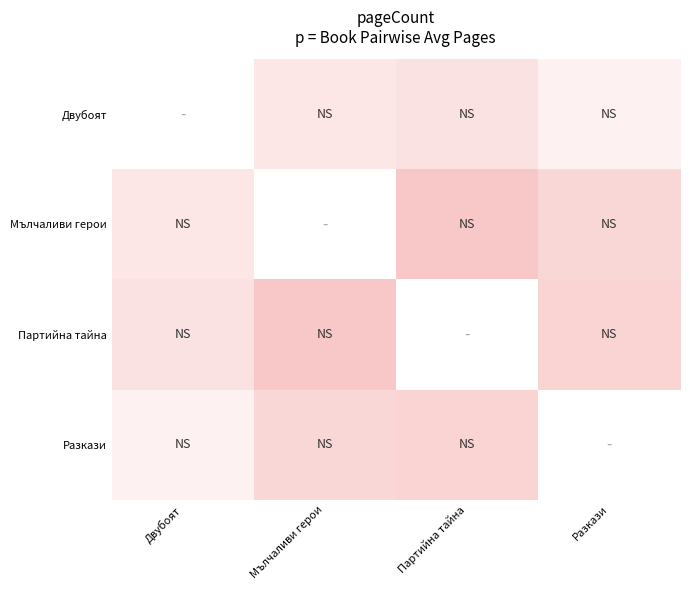

True or false: Мълчаливи герои has a value of 675.7 at Двубоят.

False